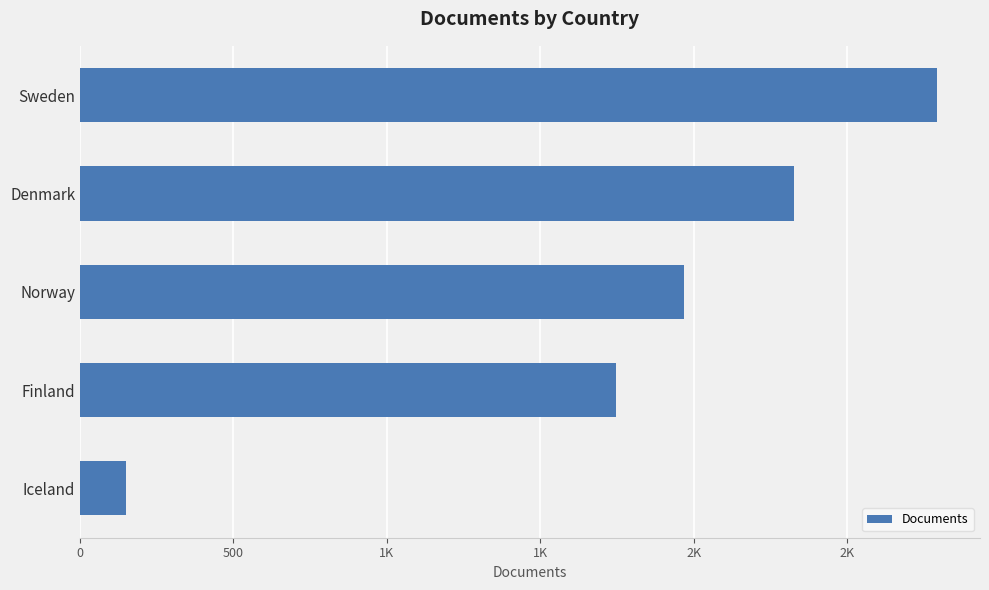

Does the chart contain any negative values?

No